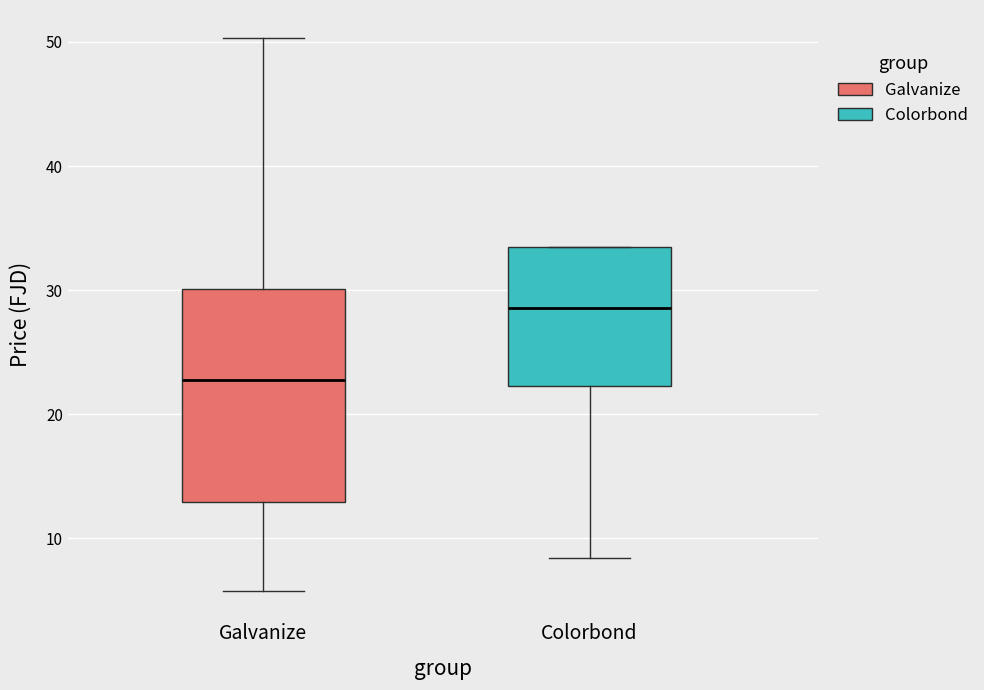

Where is the upper edge of the box for Colorbond on the y-axis? The values are not printed on the chart, so give them approximately, as read against the axis.

33